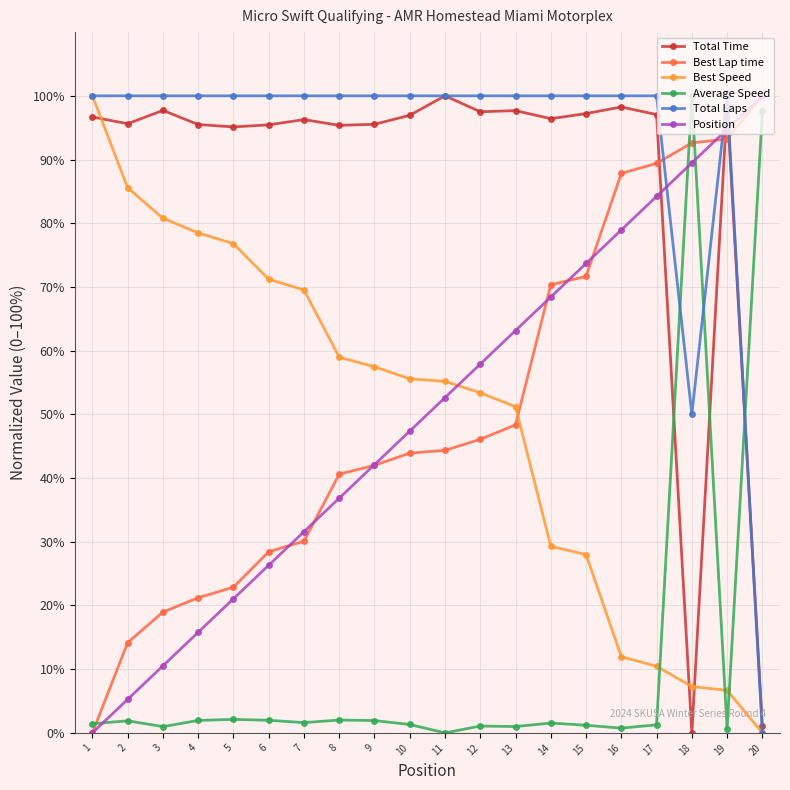

Count the number of categories in the chart.

20